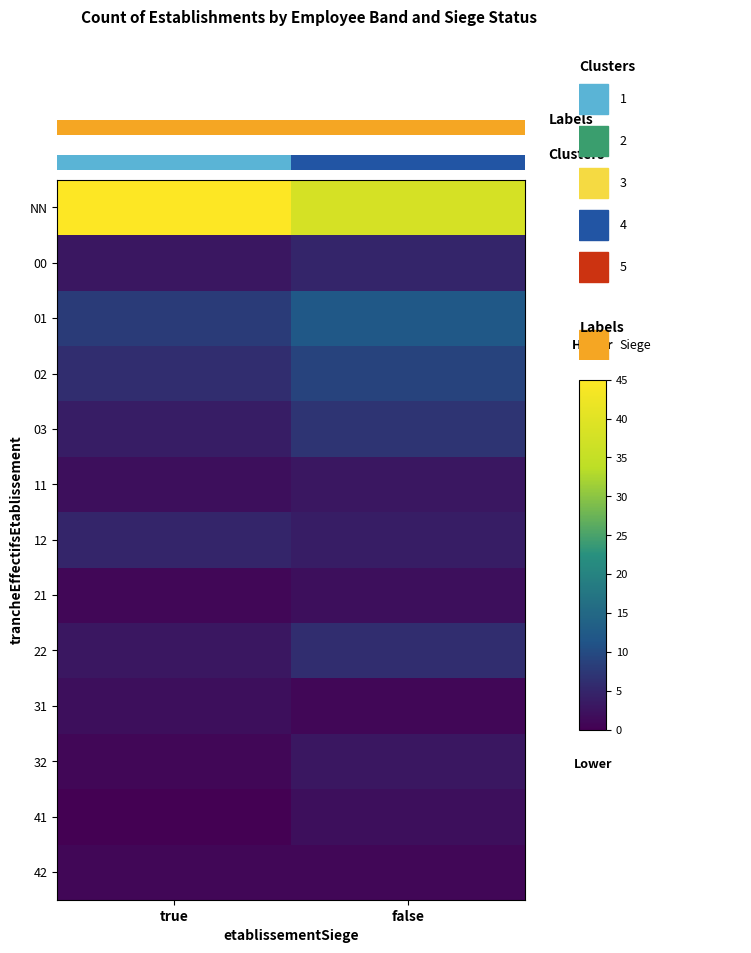

Which series has the largest range (max minus min)?

NN